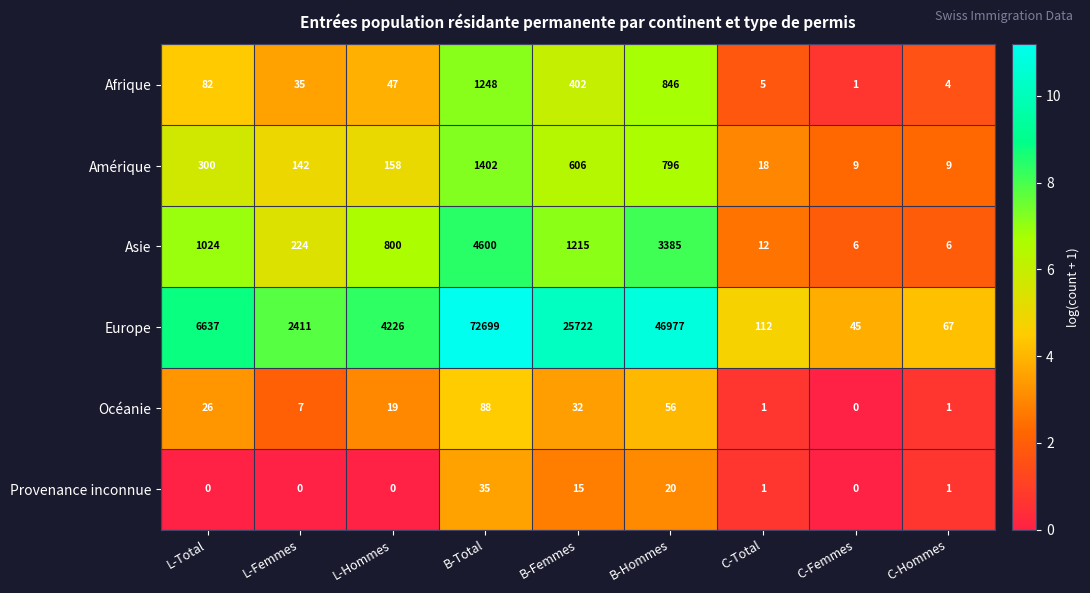

What is the greatest value displayed?

72699